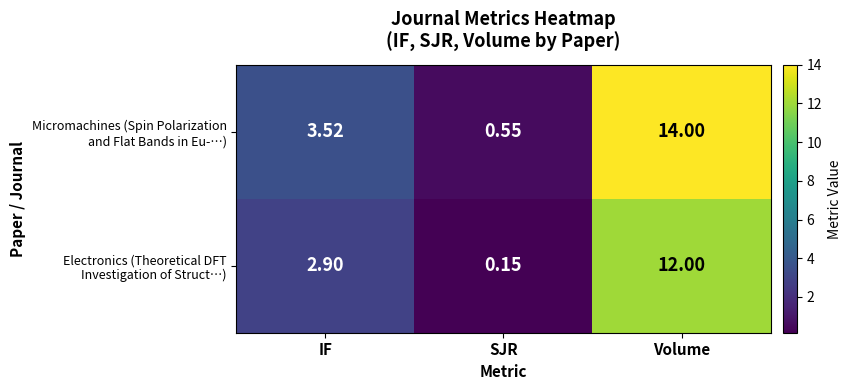

At which category does the chart reach its peak across all series?

Volume